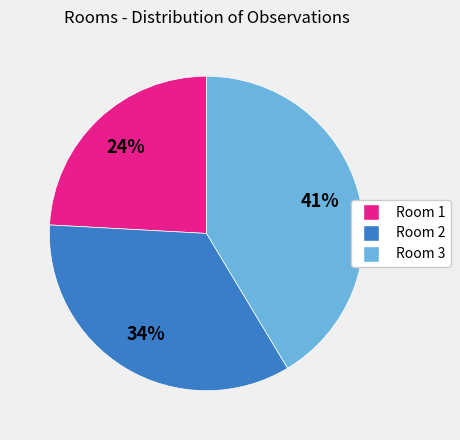

Do Room 1 and Room 2 together represent more than half of the pie?

Yes